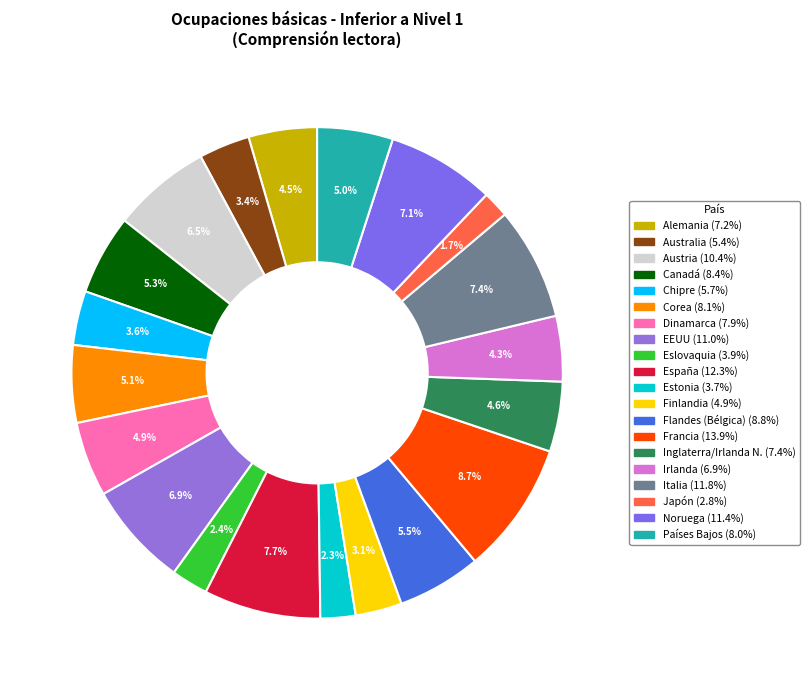

What percentage is the Alemania slice, to the nearest percent?

5%